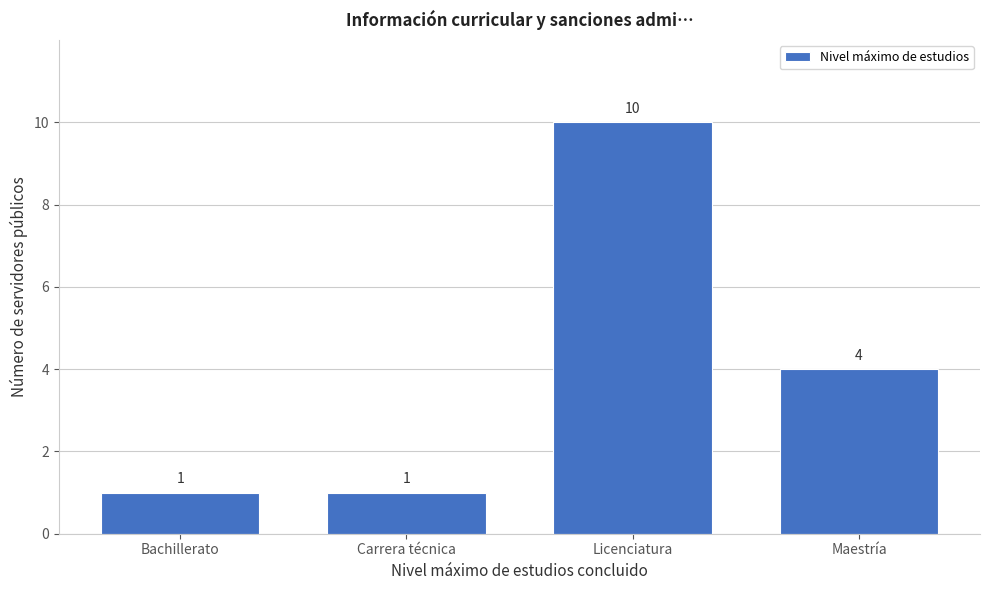

Reading left to right, what are all the values shown in this chart?

1	1	10	4